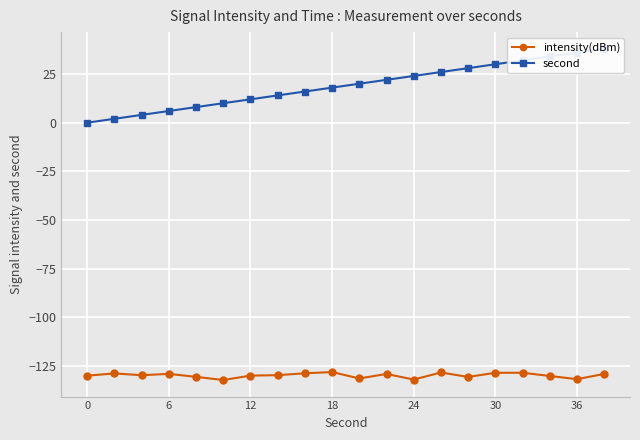

What is the maximum value shown in the chart?

38.0